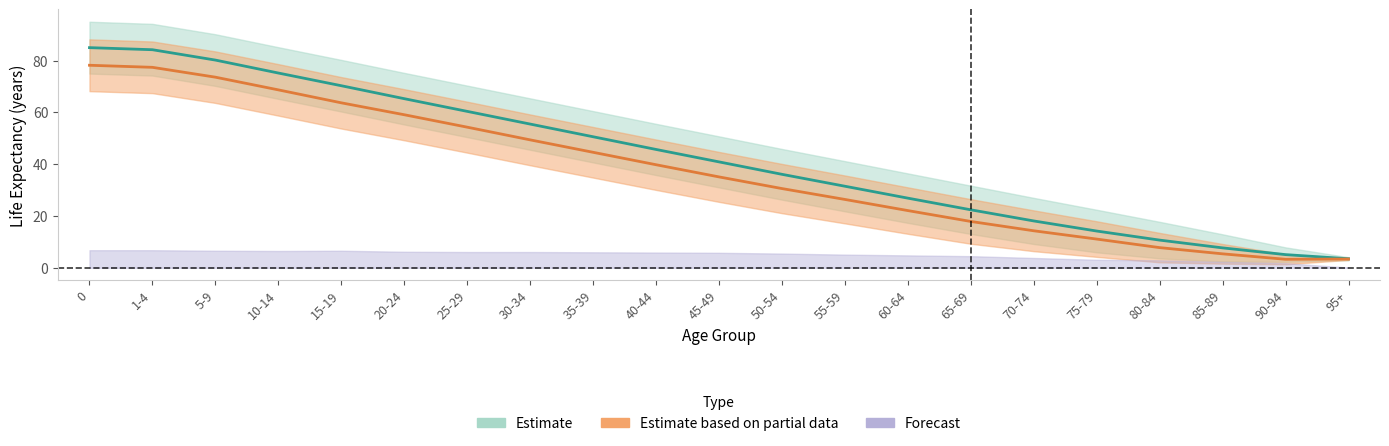

Reading left to right, what are all the values shown in this chart?

male_ex: 0=78.2	1-4=77.4	5-9=73.6	10-14=68.7	15-19=63.7	20-24=59.1	25-29=54.3	30-34=49.4	35-39=44.6	40-44=39.8	45-49=35.1	50-54=30.6	55-59=26.4	60-64=22.1	65-69=17.9	70-74=14.3	75-79=11.1	80-84=7.8	85-89=5.4	90-94=3.3	95+=3.4
female_ex: 0=85.0	1-4=84.2	5-9=80.2	10-14=75.2	15-19=70.3	20-24=65.3	25-29=60.4	30-34=55.5	35-39=50.6	40-44=45.7	45-49=40.9	50-54=36.1	55-59=31.5	60-64=26.9	65-69=22.4	70-74=18.1	75-79=14.2	80-84=10.7	85-89=7.7	90-94=5.1	95+=3.5